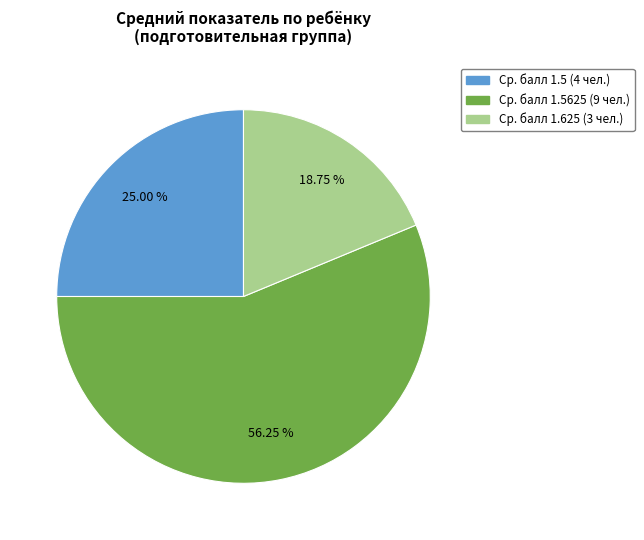

Does any single category account for the majority?

Yes